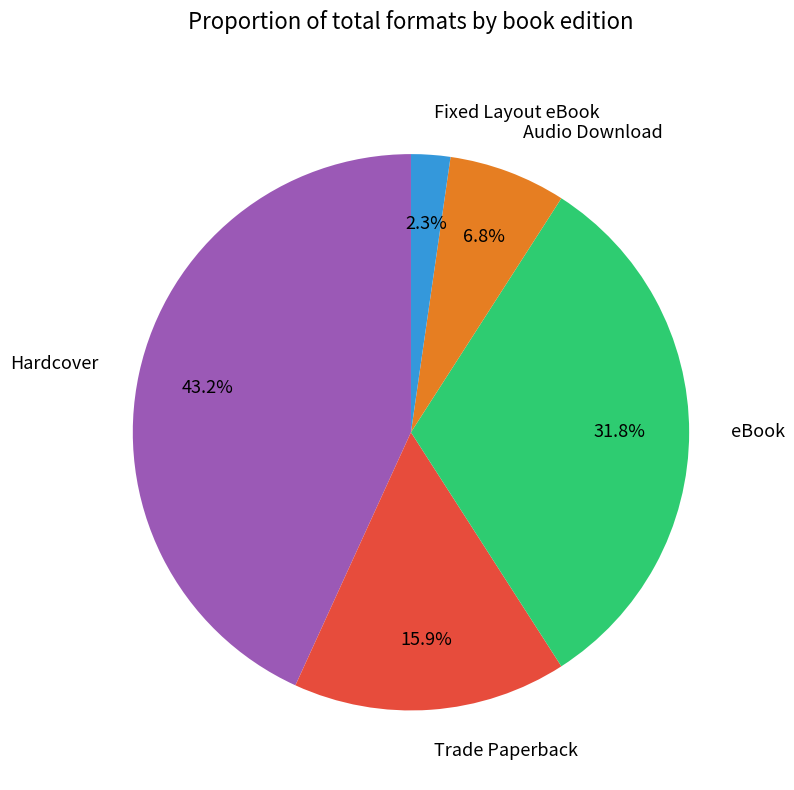

How many segments does this pie chart have?

5